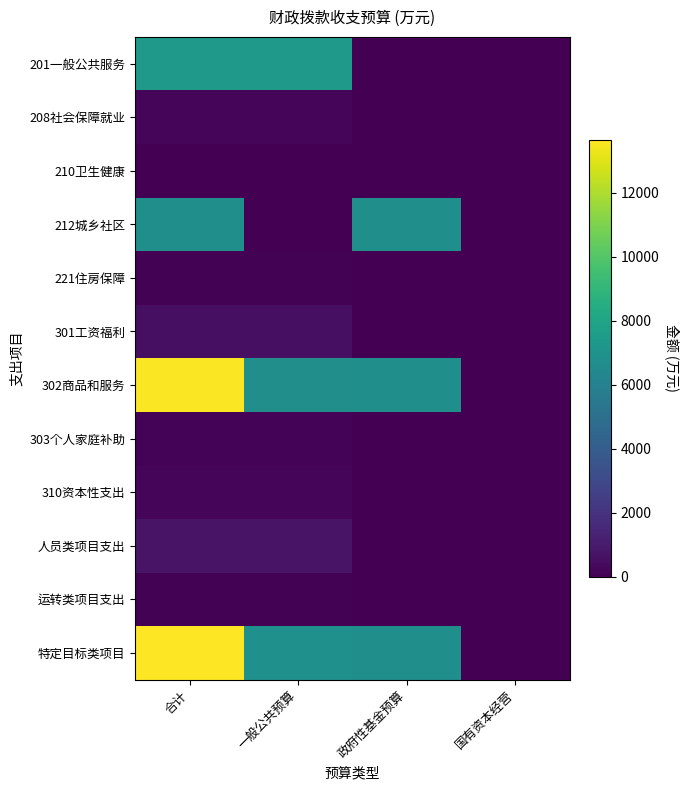

What is the difference between the highest and lowest values at 合计?

13626.7